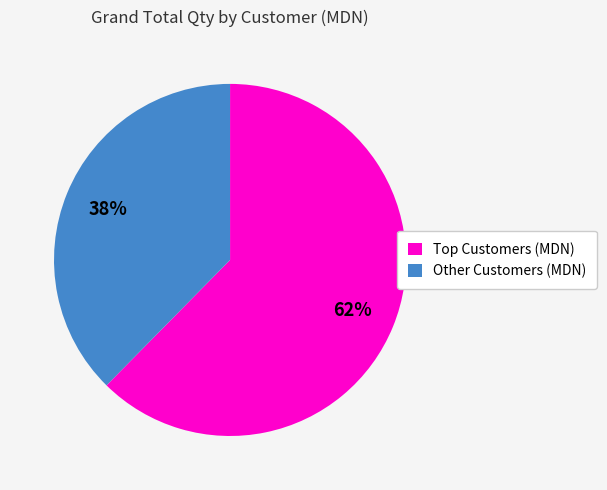

To the nearest percent, what is the average slice percentage?

50%